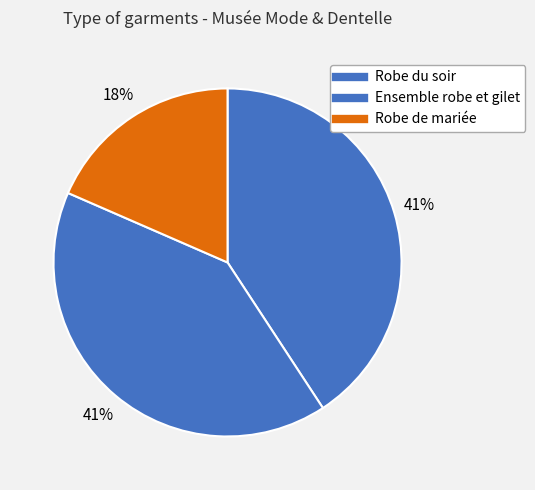

Which slice is the largest?

Ensemble robe et gilet